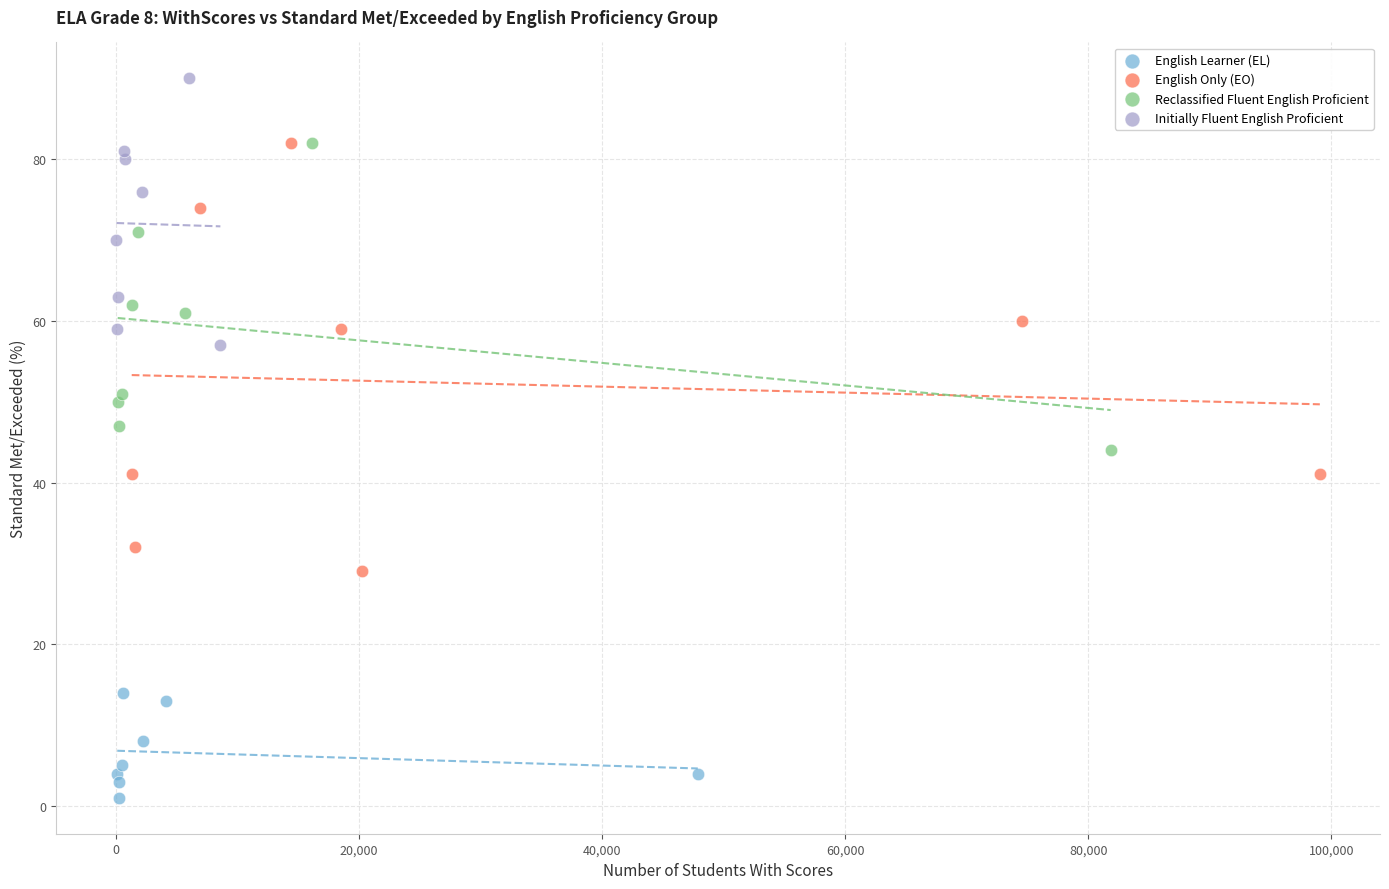

What are all the series names shown in the legend?

English Learner (EL), English Only (EO), Reclassified Fluent English Proficient, Initially Fluent English Proficient